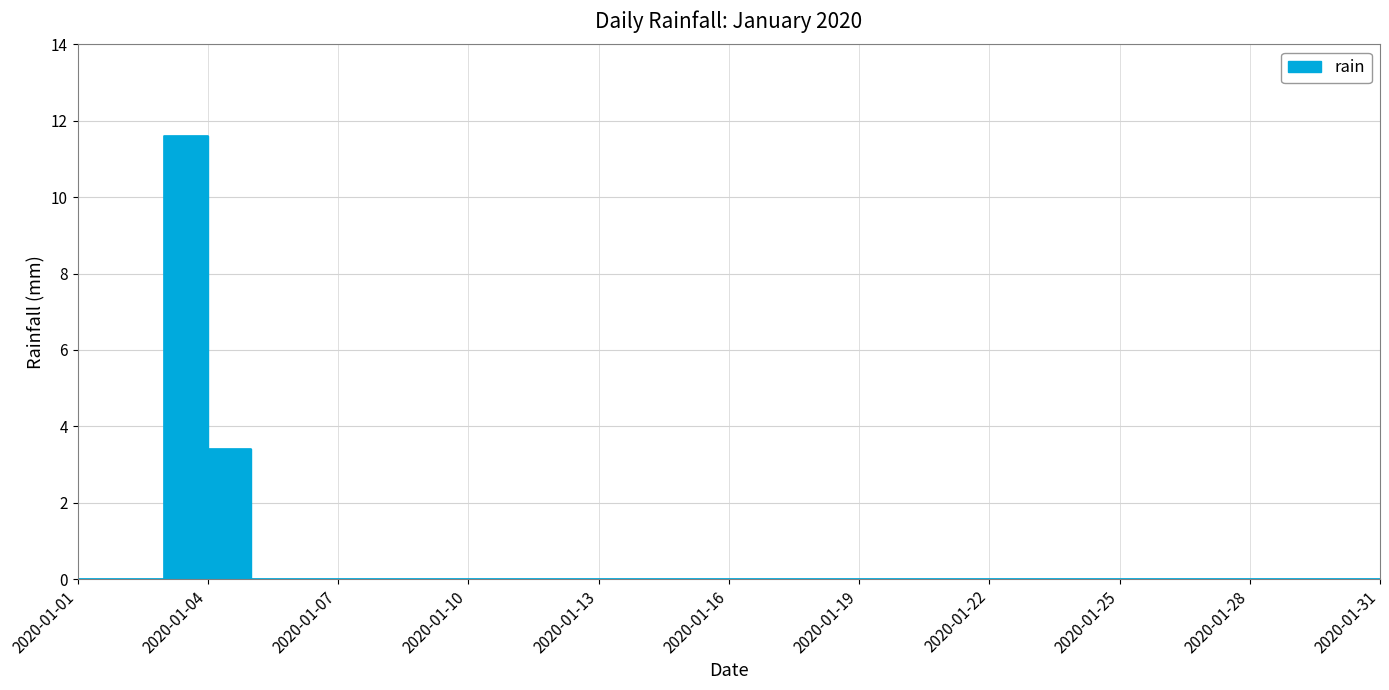

True or false: the data has more than 1 interior local peaks.

False